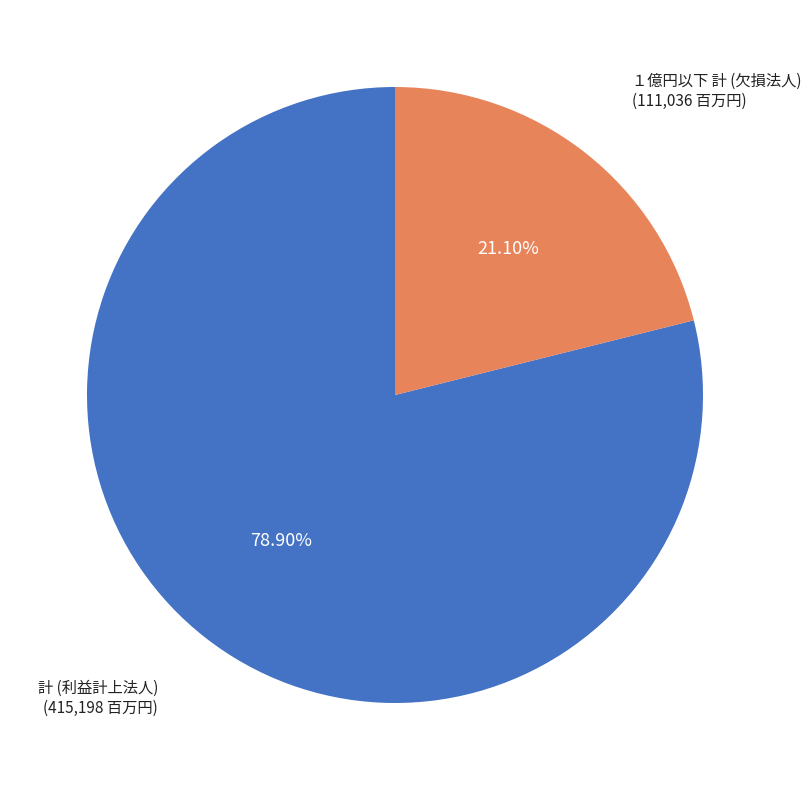

Is there any slice that represents more than half of the pie?

Yes